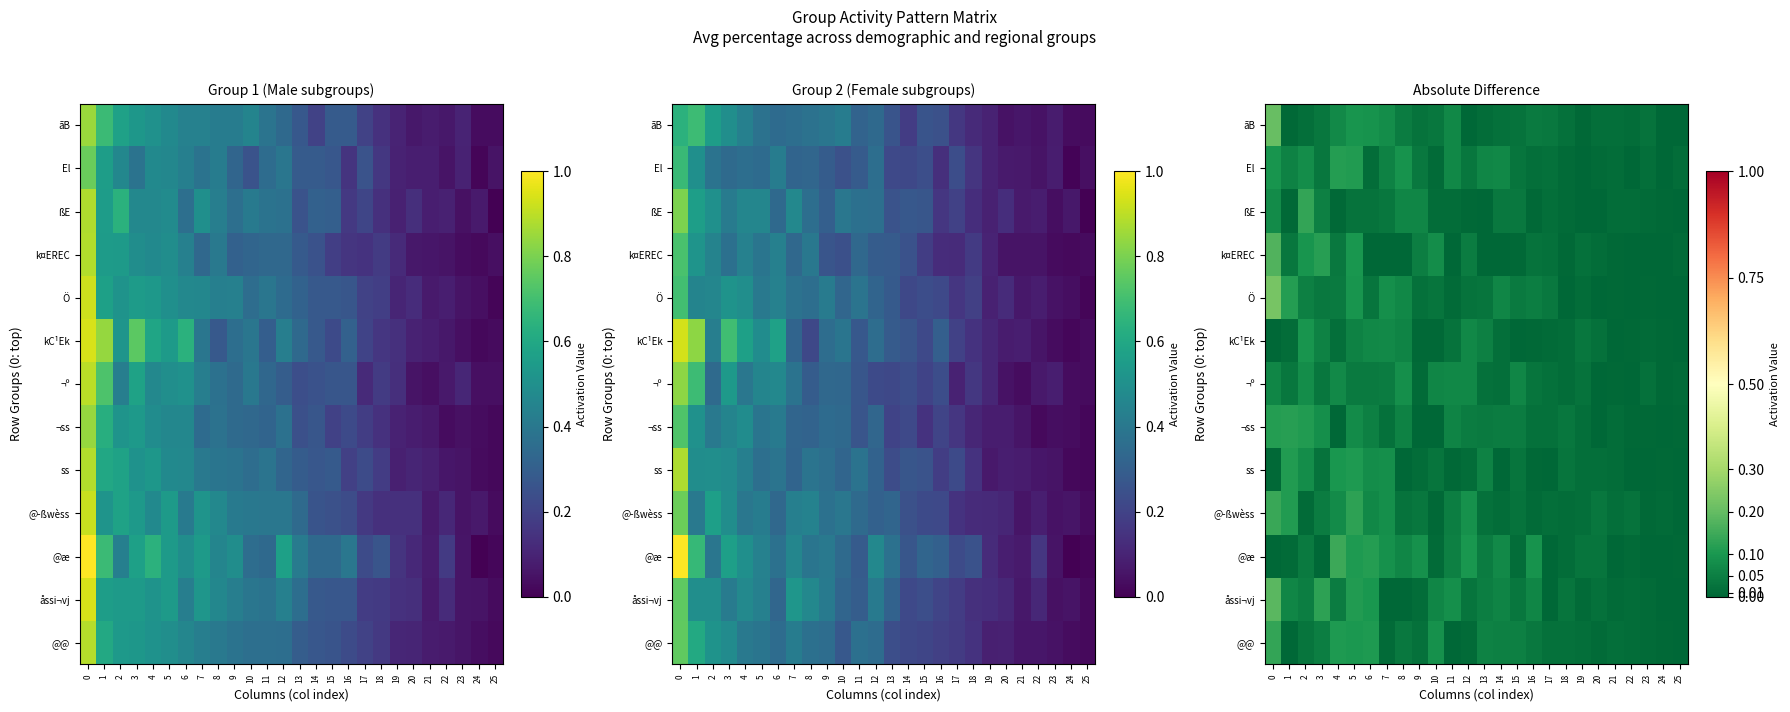

At how many categories does at least one series exceed 0?

26